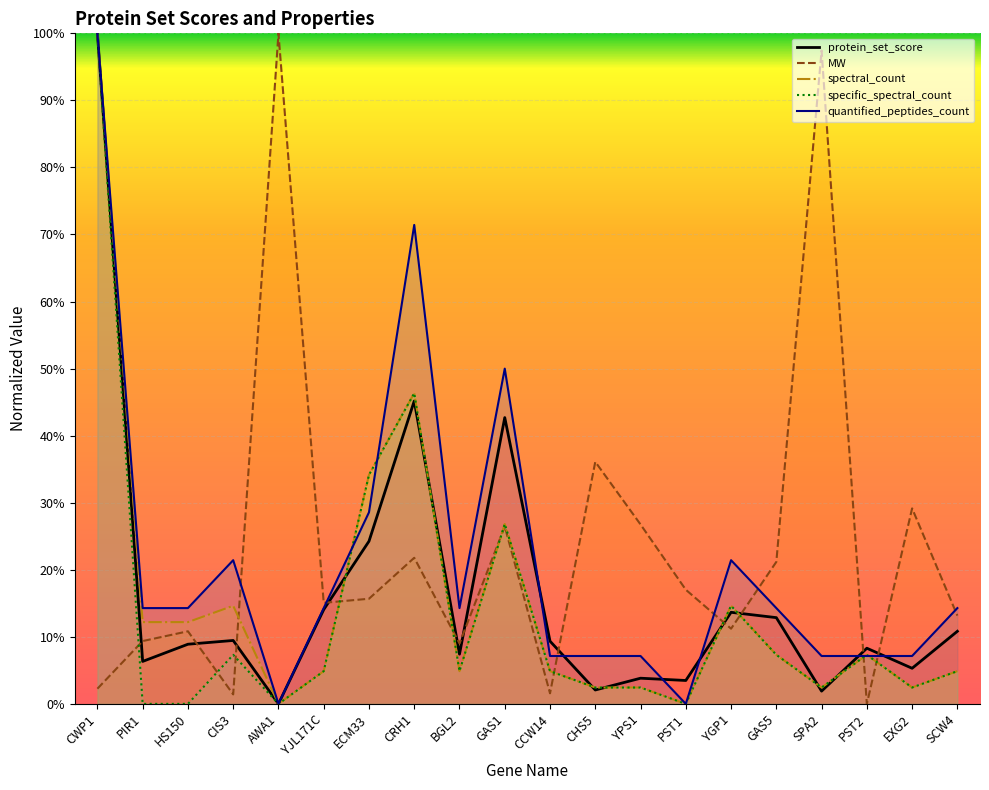

Is it true that quantified_peptides_count equals 14.3 at HS150?

True